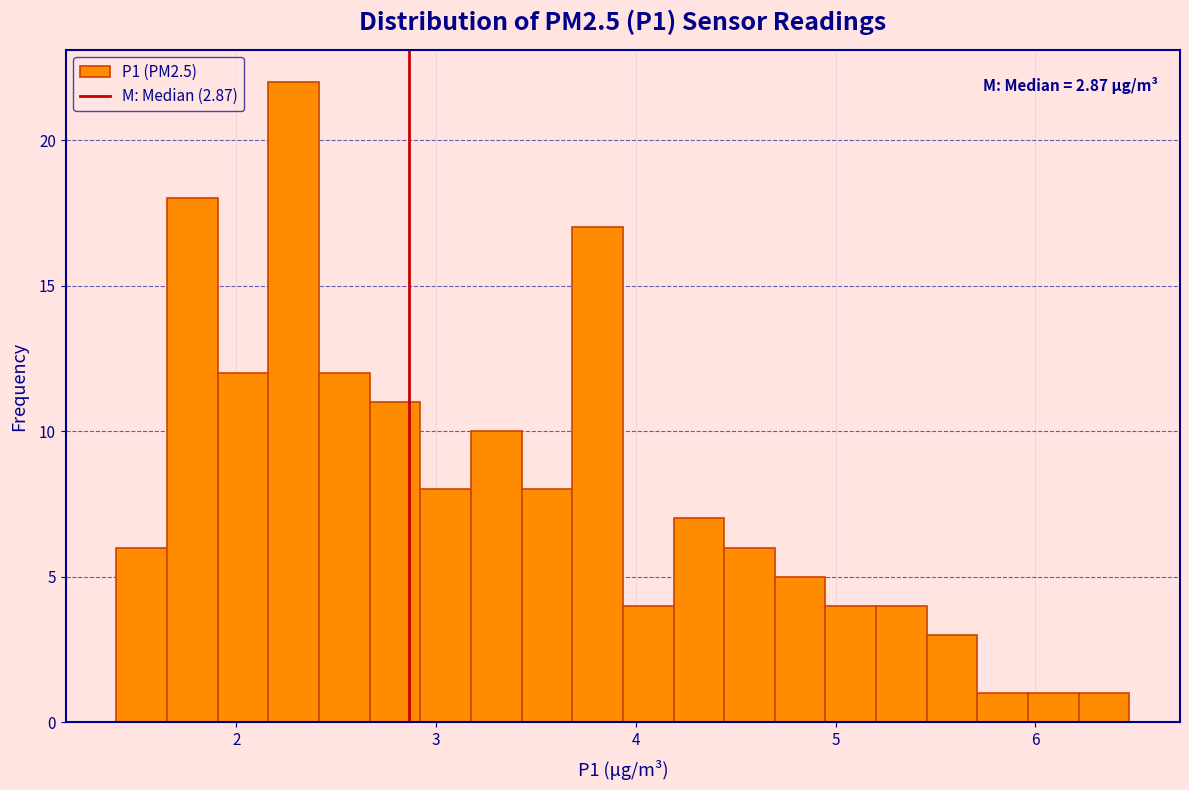

Around what value on the x-axis is the tallest bar? Give the approximate position of its centre, as read against the axis.

2.3